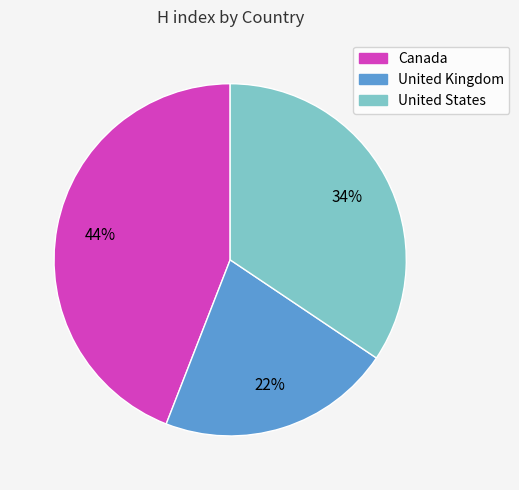

What percentage is the Canada slice, to the nearest percent?

44%